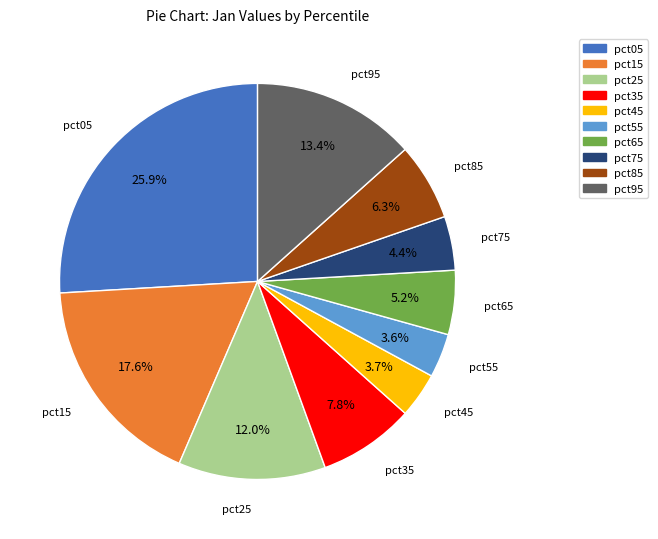

What percentage is the pct75 slice, to the nearest percent?

4%